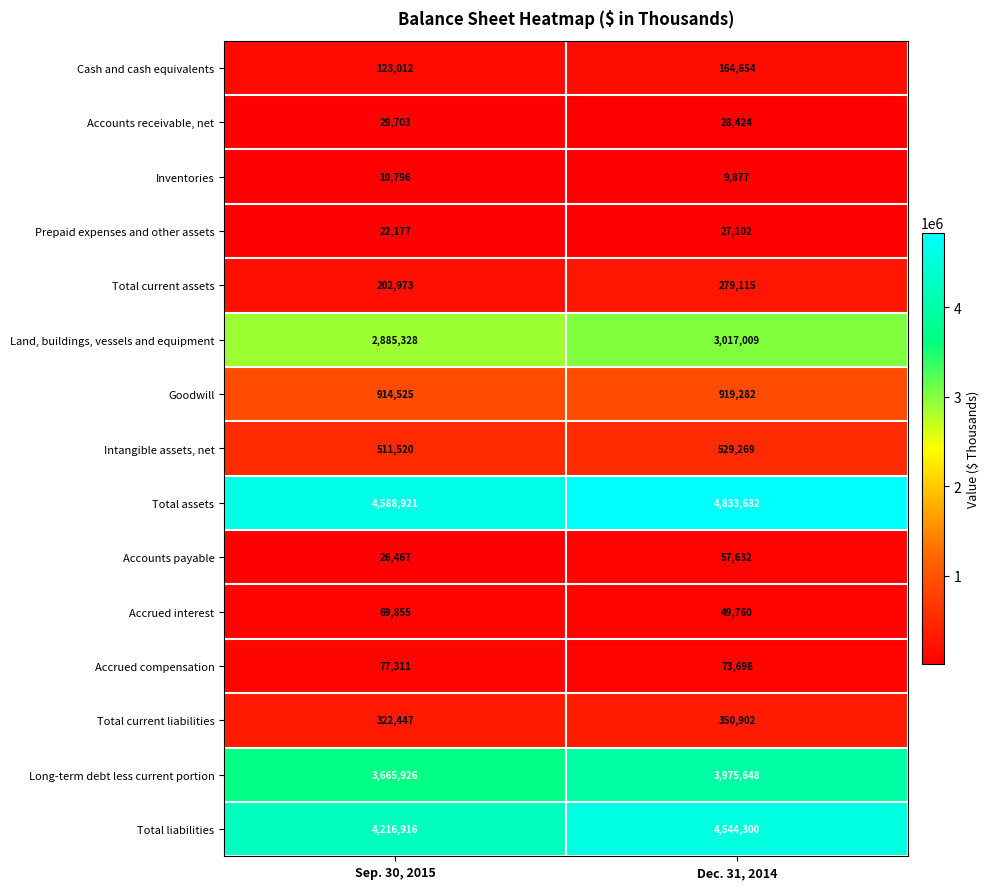

Where is Intangible assets, net nearest to the value 520394?

Sep. 30, 2015